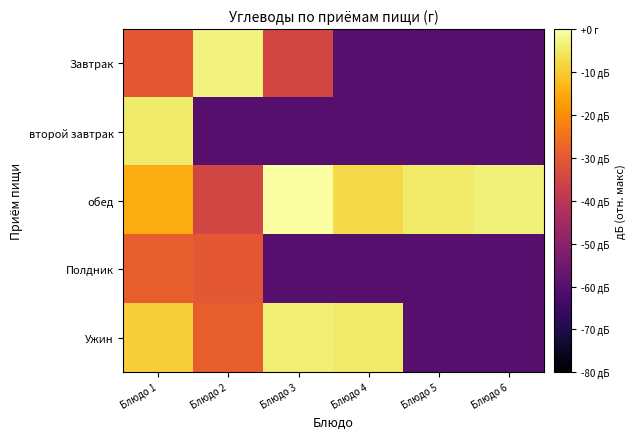

Which series has the largest total across all categories?

обед